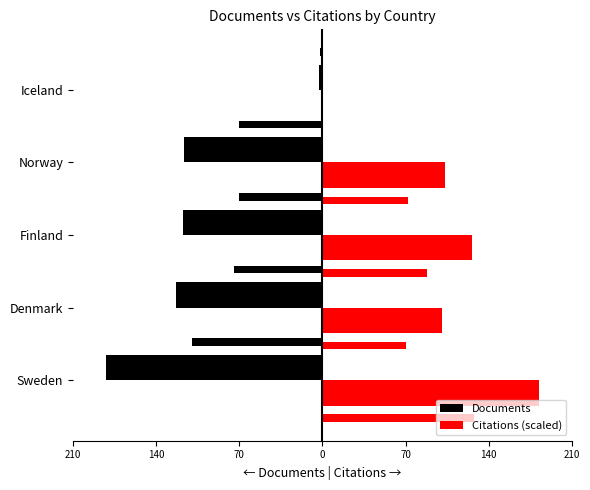

What is the difference between the second highest and minimum values in the Citations (scaled) series?

126.4